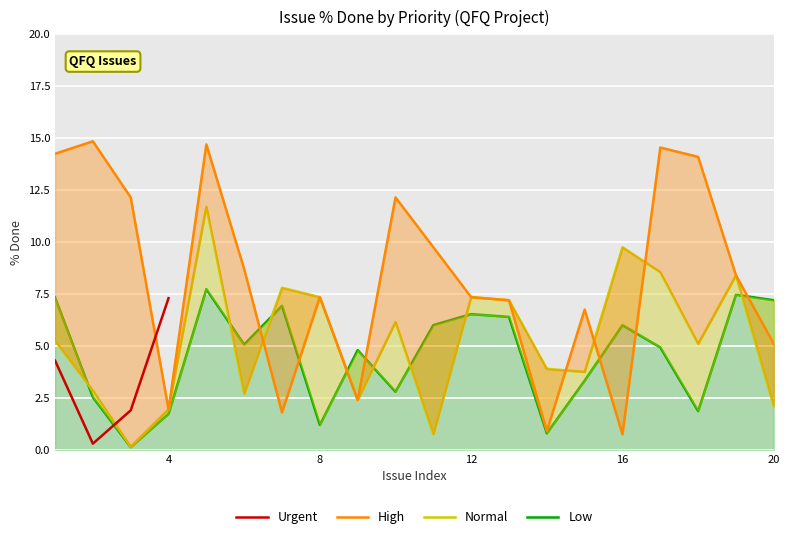

How many interior local peaks does the Low series have?

6